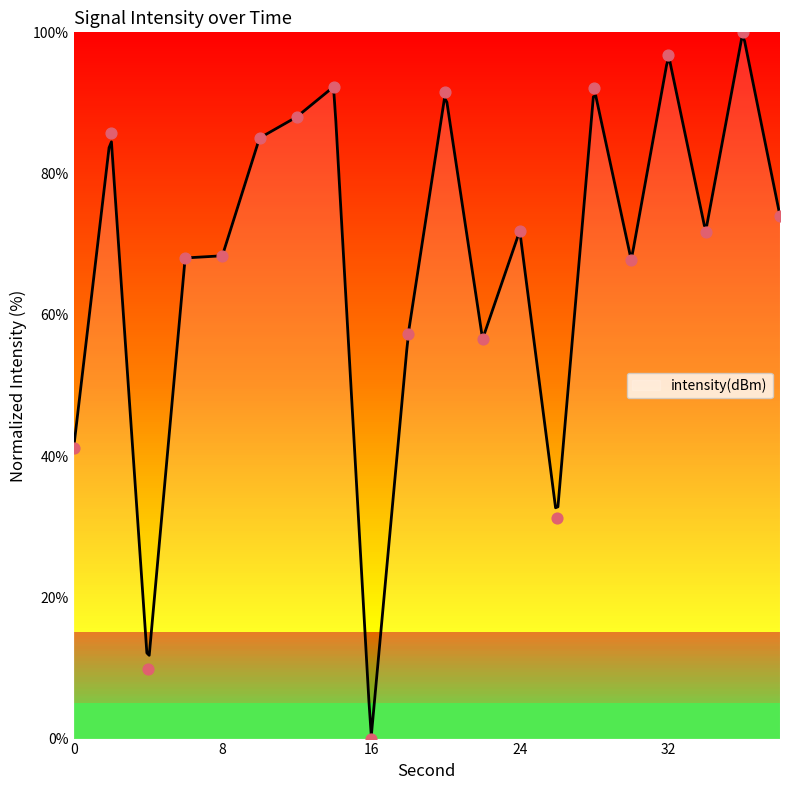

What is the change in value from 24 to 30?

-4.2